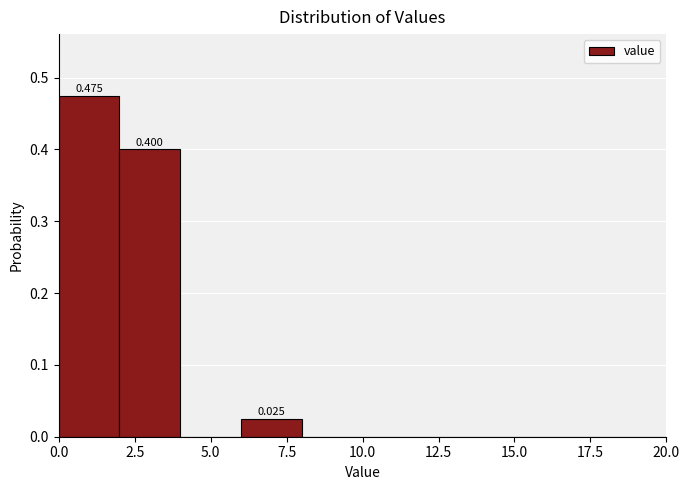

Which range on the x-axis has the tallest bar?

0 to 2